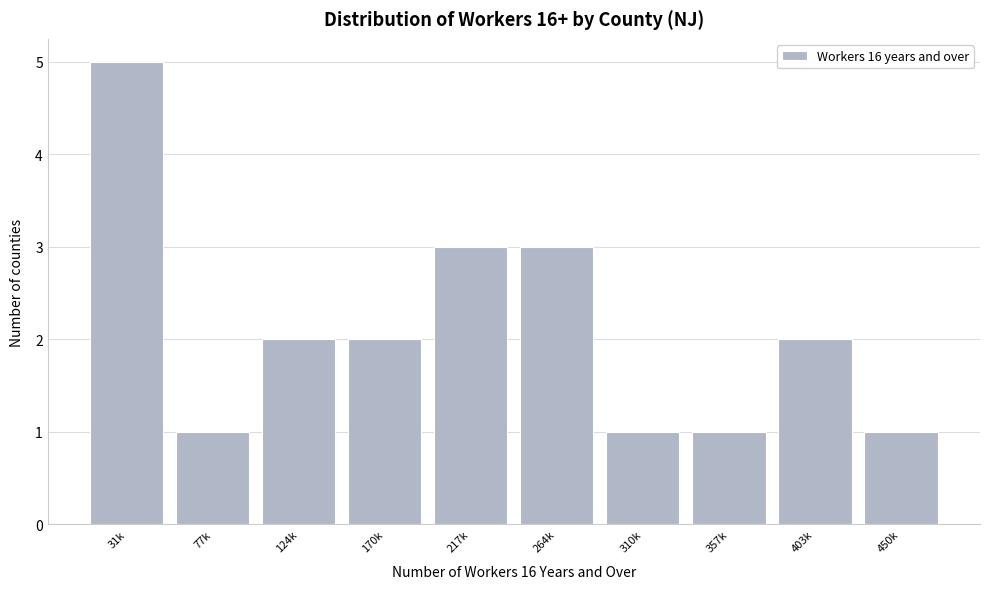

Reading right to left, list all the values displayed in this chart.

1	2	1	1	3	3	2	2	1	5